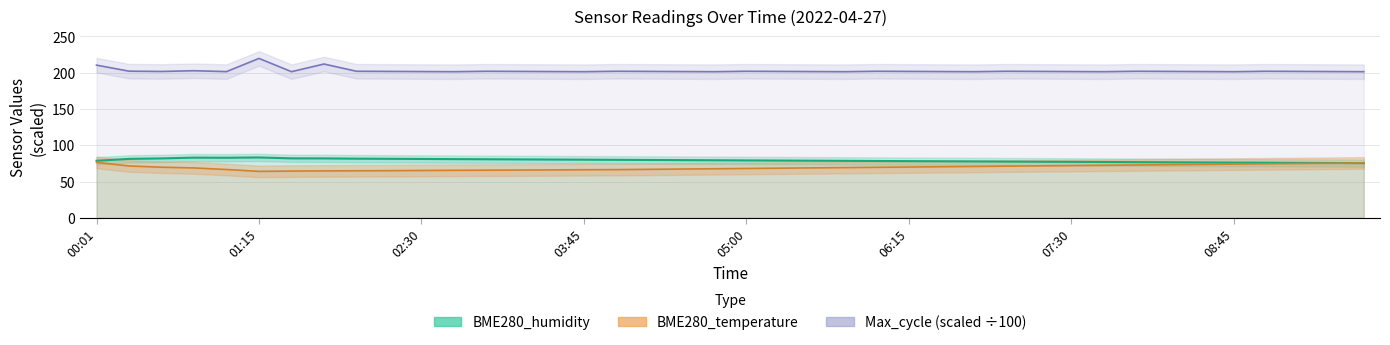

Read the Max_cycle (scaled) value at 14.

201.6